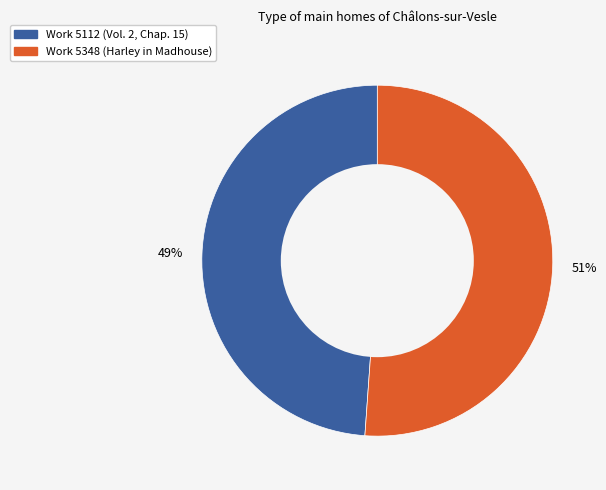

To the nearest percent, what portion does Work 5112 represent?

49%